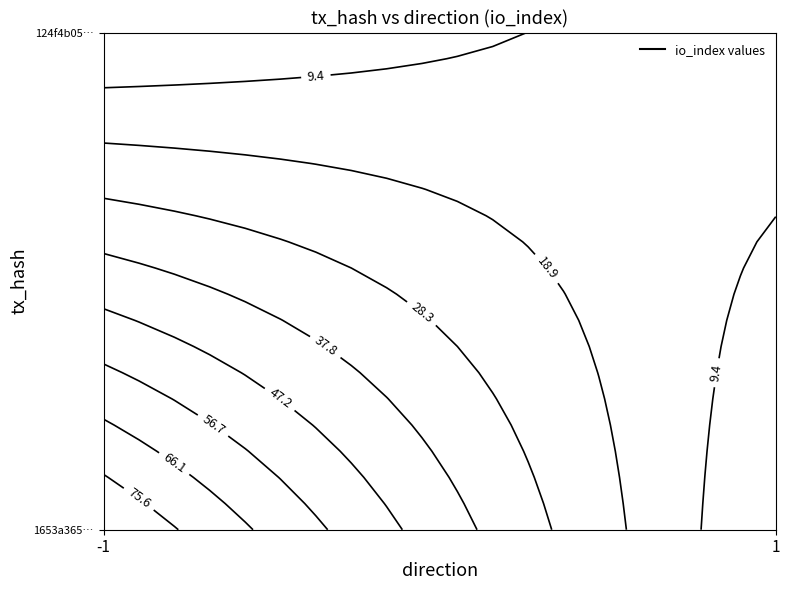

List the labels in order of 124f4b056e26150cf6d3cd28d46da1ac432b8d3 value, smallest first.

direction, io_index